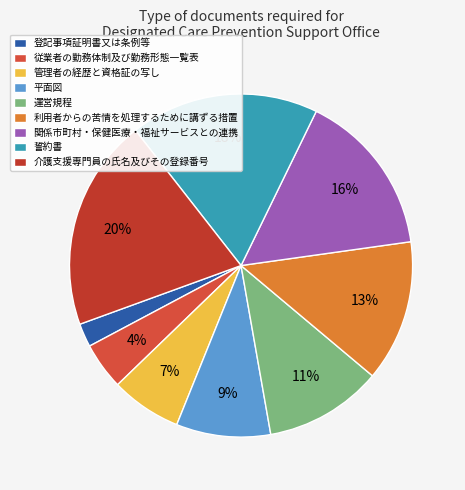

What percentage is the 介護支援専門員の氏名及びその登録番号 slice, to the nearest percent?

20%